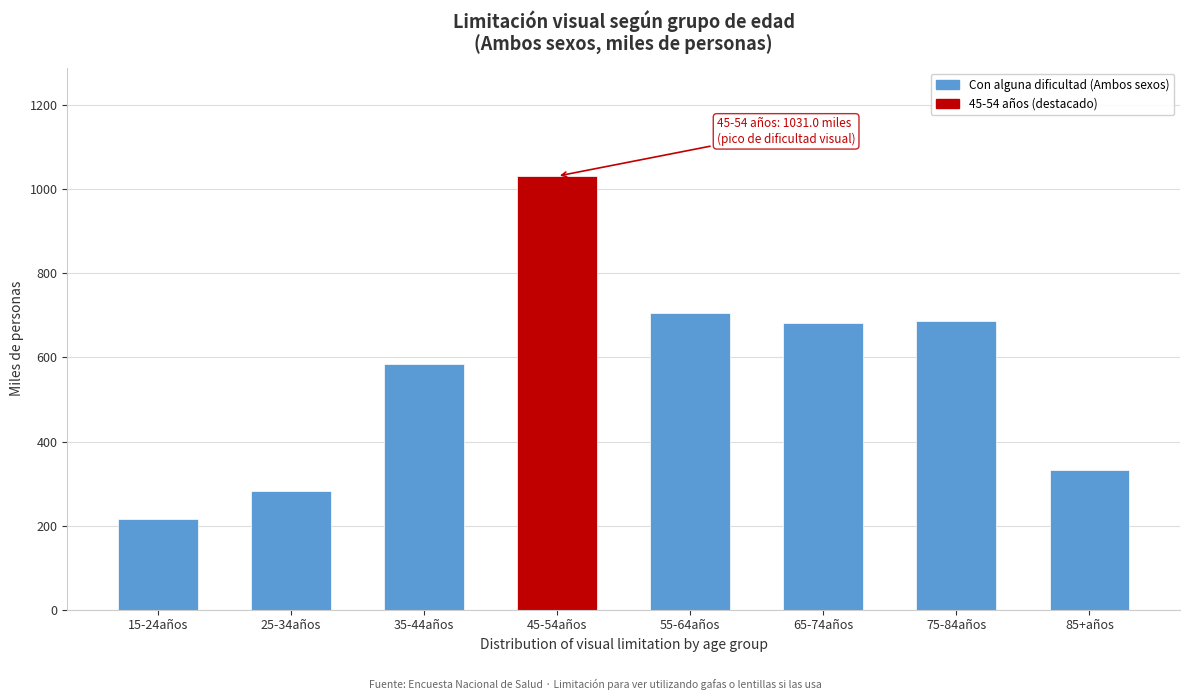

The value at 15-24años is 215.4. True or false?

True